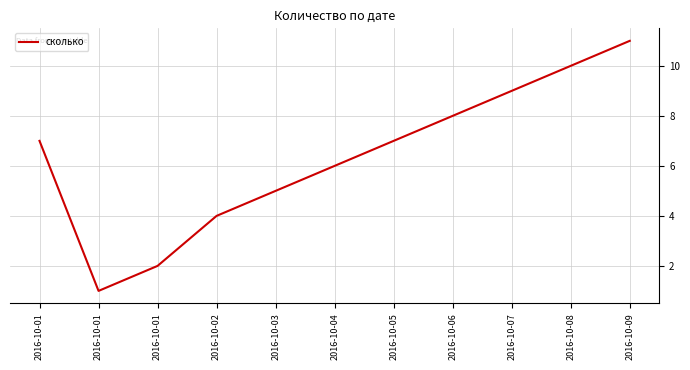

The chart shows a value of 6 at 2016-10-04. True or false?

True